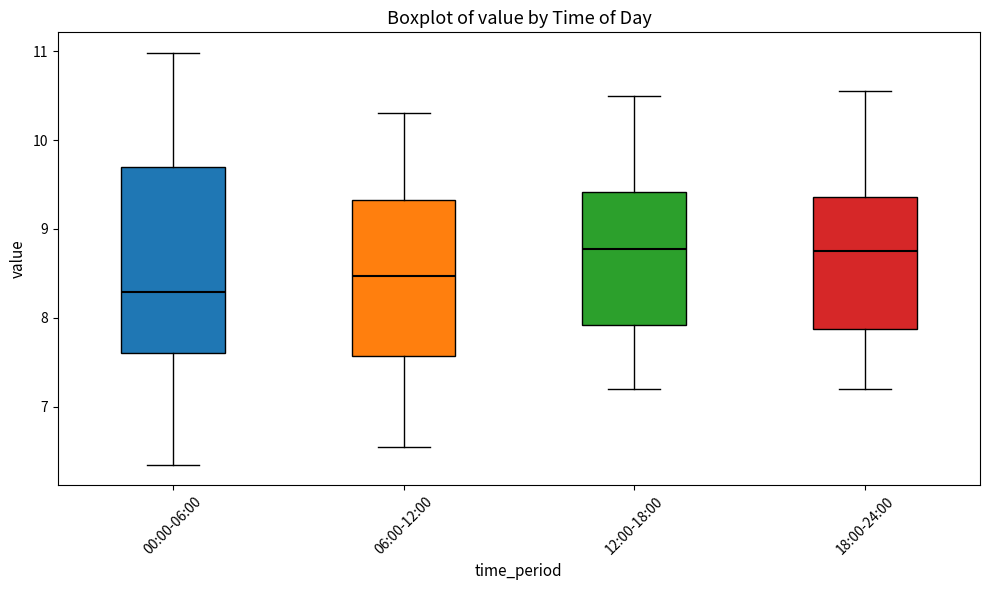

Reading left to right, transcribe this box plot: for each box, give where its median line is, the range the box spans, and where its two whiskers end, as read against the y-axis. The values are not printed on the chart, so give them approximately, as read against the axis.

00:00-06:00: median 8.3, box 7.6 to 9.7, whiskers 6.4 to 11.0
06:00-12:00: median 8.5, box 7.6 to 9.3, whiskers 6.6 to 10.3
12:00-18:00: median 8.8, box 7.9 to 9.4, whiskers 7.2 to 10.5
18:00-24:00: median 8.8, box 7.9 to 9.4, whiskers 7.2 to 10.6